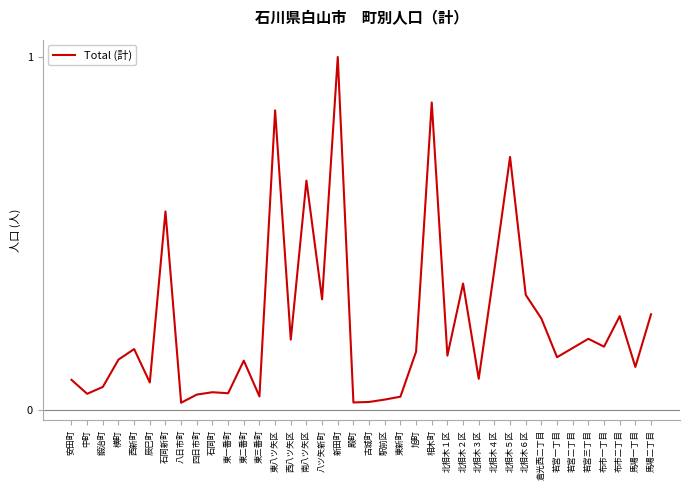

At which category does the chart reach its peak across all series?

新田町